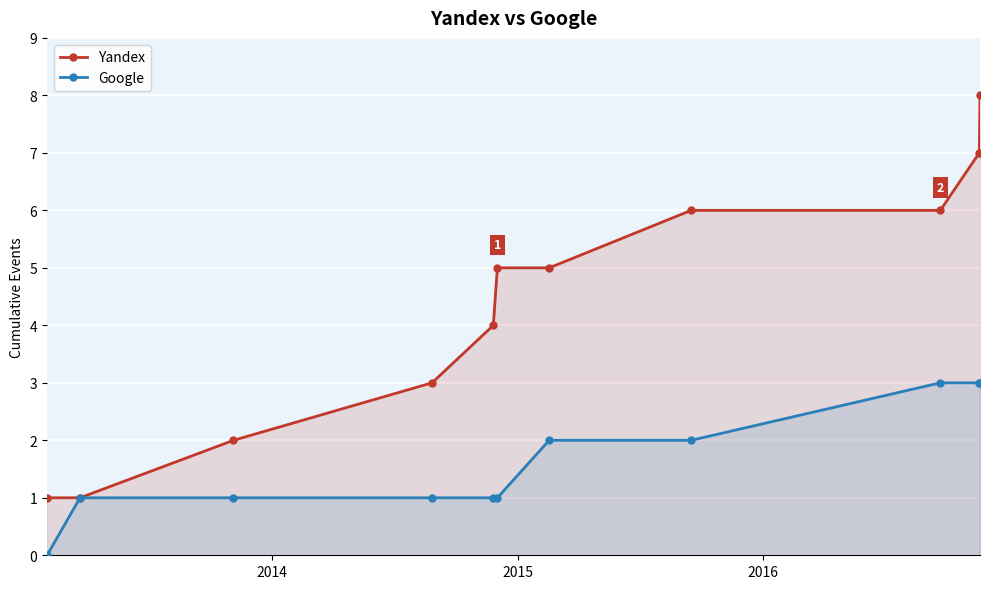

How many lines are shown in the chart?

2